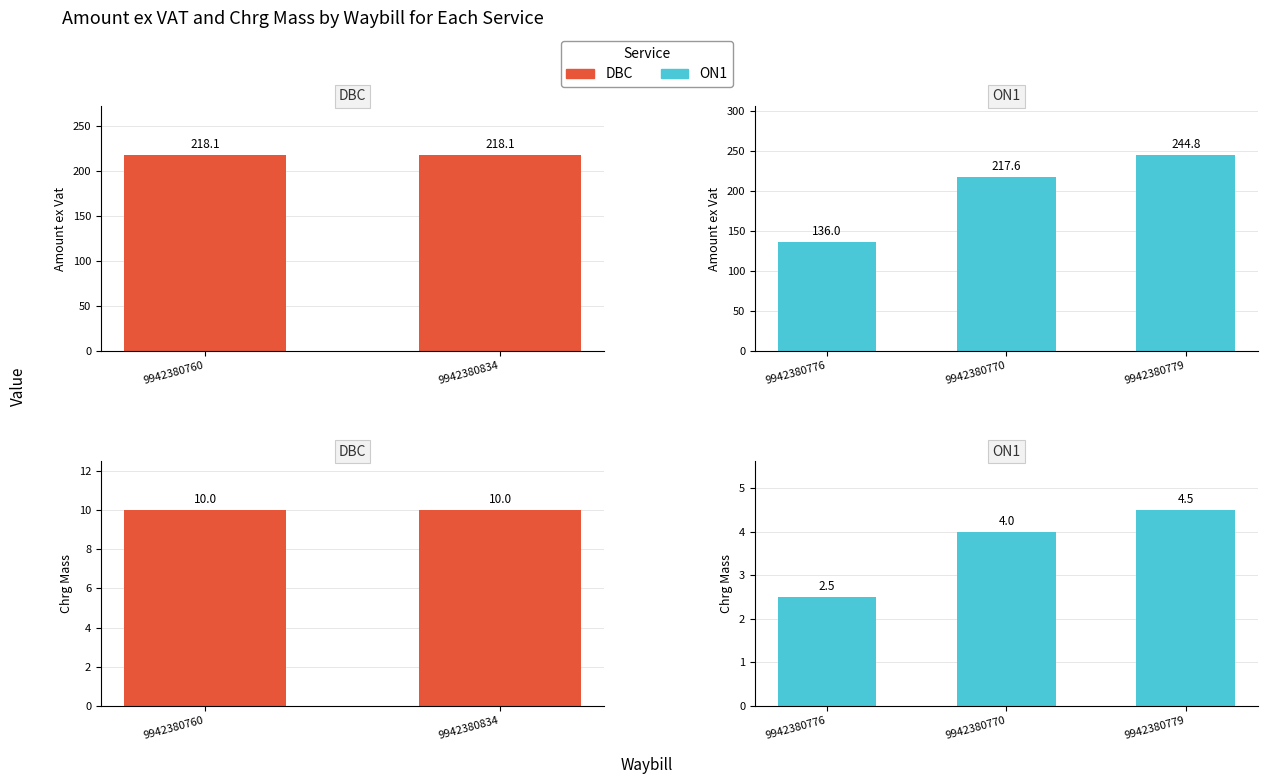

The value of Chrg Mass at 9942380776 is 0.8. True or false?

False